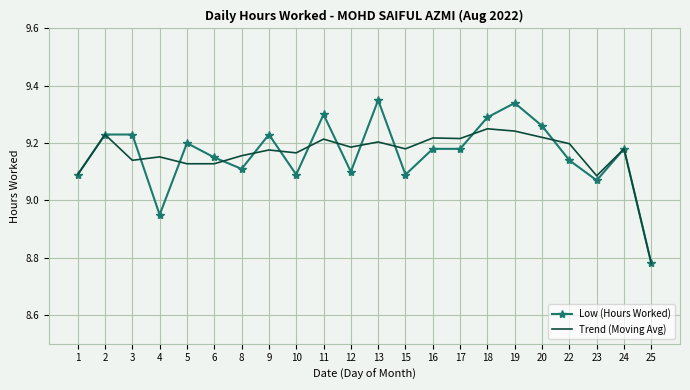

What is the spread (max minus min) of values at 9?

0.1